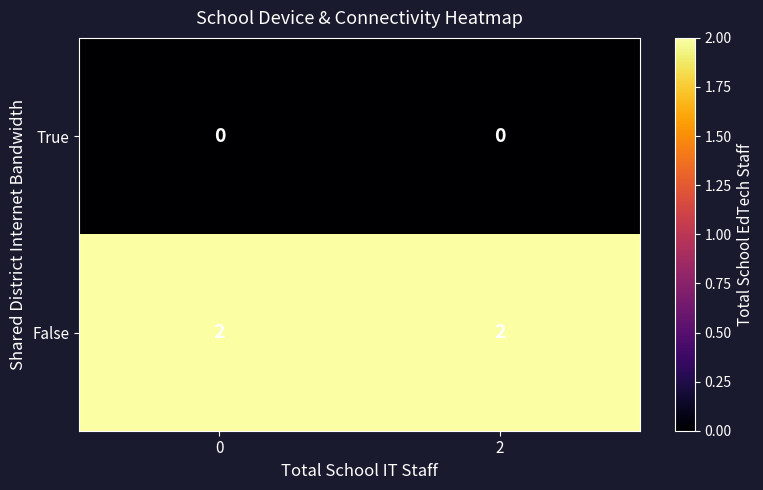

Rank the series by their average value, from lowest to highest.

True, False